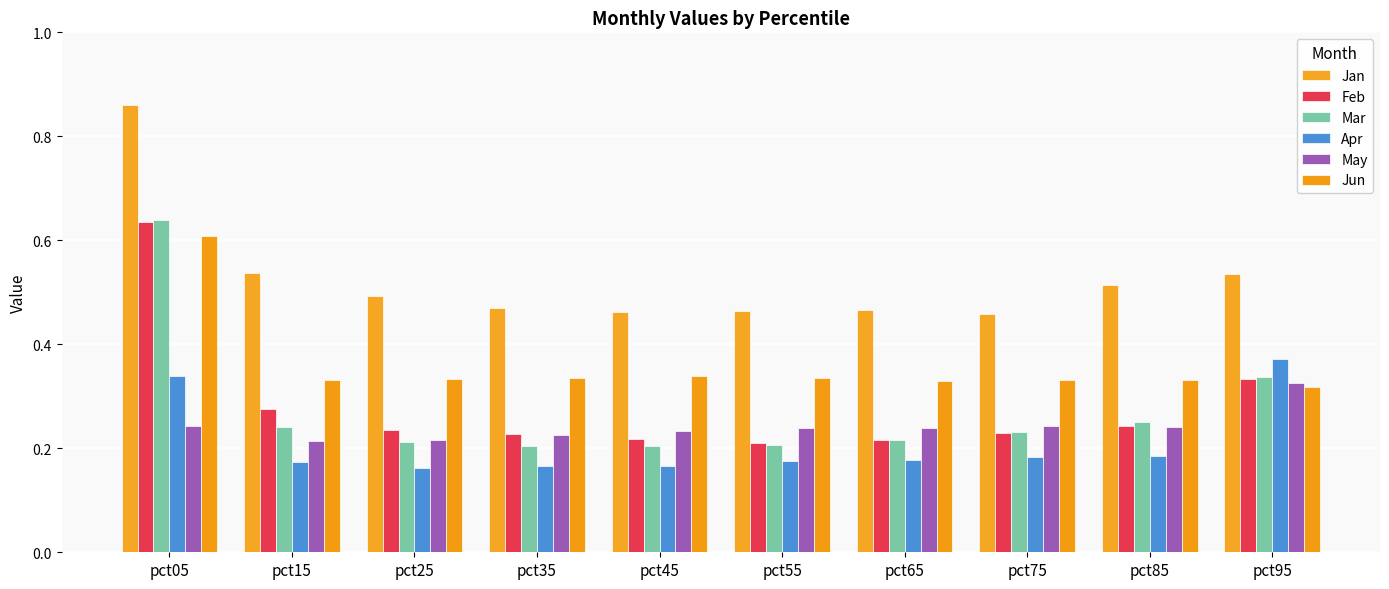

At which category does the chart reach its minimum across all series?

pct25